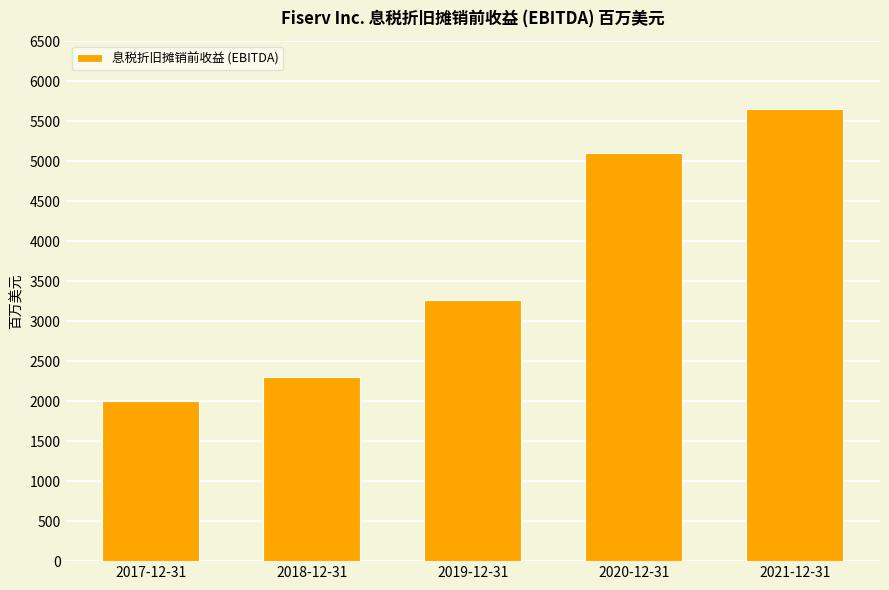

Reading left to right, what are all the values shown in this chart?

1999	2303	3270	5097	5658